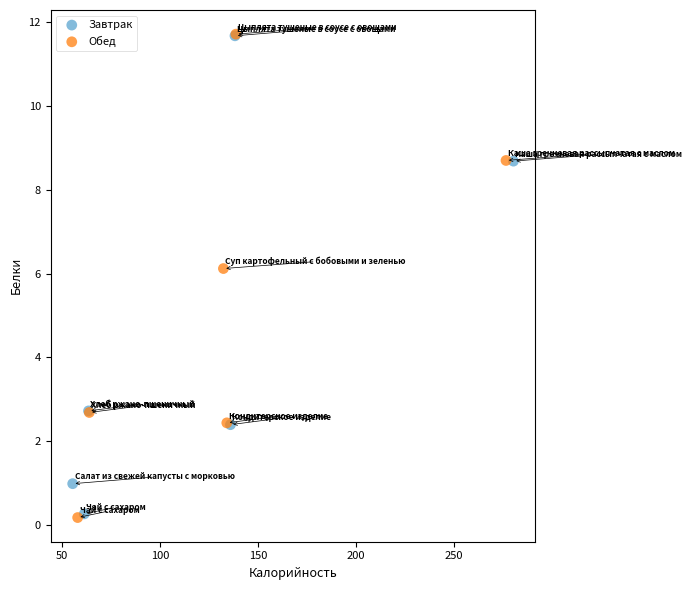

Which series has the largest Y range (max minus min)?

Обед